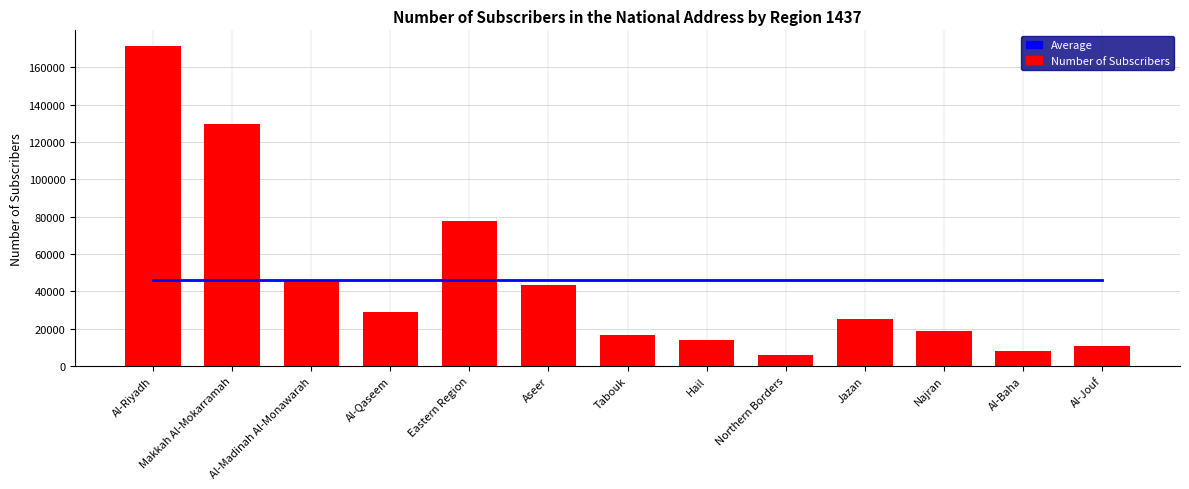

Reading right to left, extract all data points from this chart.

Average: Al-Jouf=45819.9	Al-Baha=45819.9	Najran=45819.9	Jazan=45819.9	Northern Borders=45819.9	Hail=45819.9	Tabouk=45819.9	Aseer=45819.9	Eastern Region=45819.9	Al-Qaseem=45819.9	Al-Madinah Al-Monawarah=45819.9	Makkah Al-Mokarramah=45819.9	Al-Riyadh=45819.9
Number of Subscribers: Al-Jouf=10752.0	Al-Baha=7958.0	Najran=18738.0	Jazan=24942.0	Northern Borders=6055.0	Hail=13940.0	Tabouk=16839.0	Aseer=43609.0	Eastern Region=77676.0	Al-Qaseem=28702.0	Al-Madinah Al-Monawarah=45562.0	Makkah Al-Mokarramah=129647.0	Al-Riyadh=171239.0